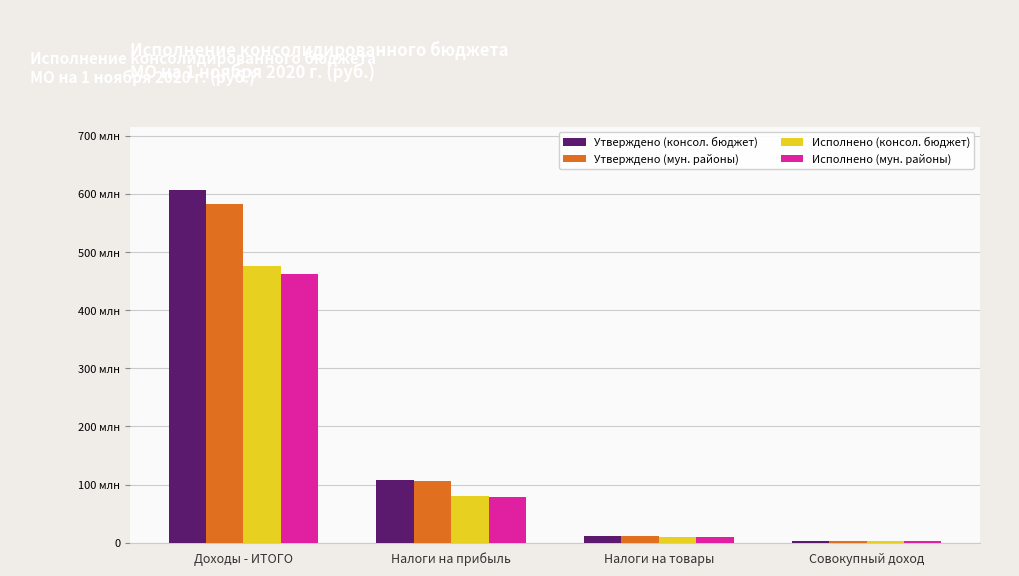

What is the maximum value for Исполнено (мун. районы)?

461902744.6